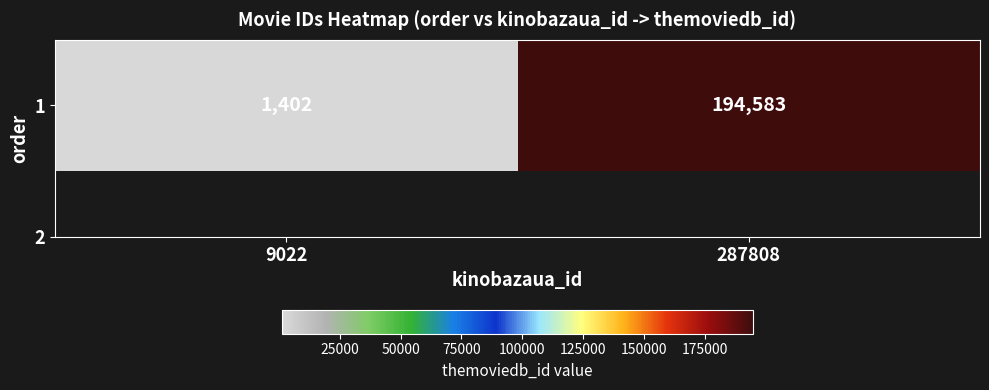

Where is the data nearest to the value 97992?

9022